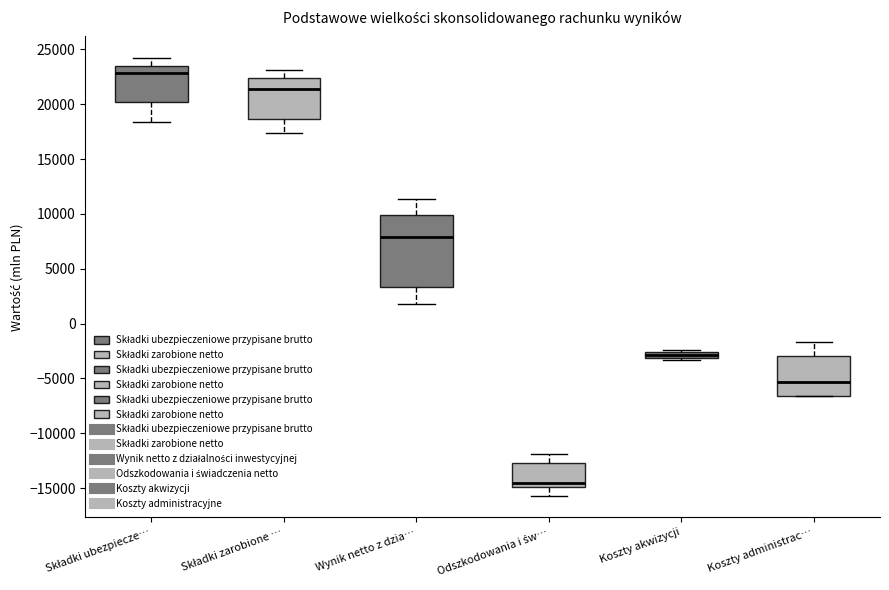

Where does the lower whisker of the box for Wynik netto z dzia… end on the y-axis? The values are not printed on the chart, so give them approximately, as read against the axis.

1500